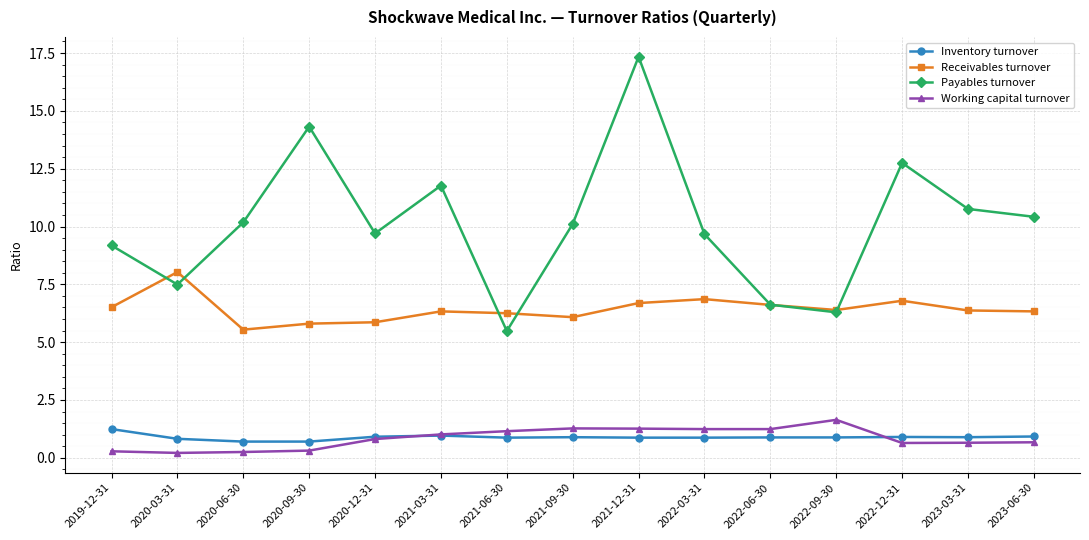

What is the approximate value of Inventory turnover at 2020-09-30?

0.7